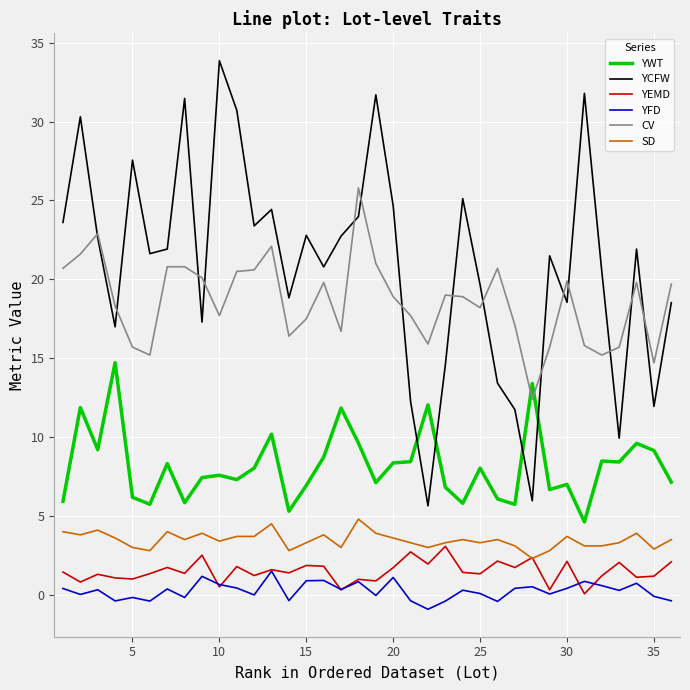

Which series has the largest total across all categories?

YCFW